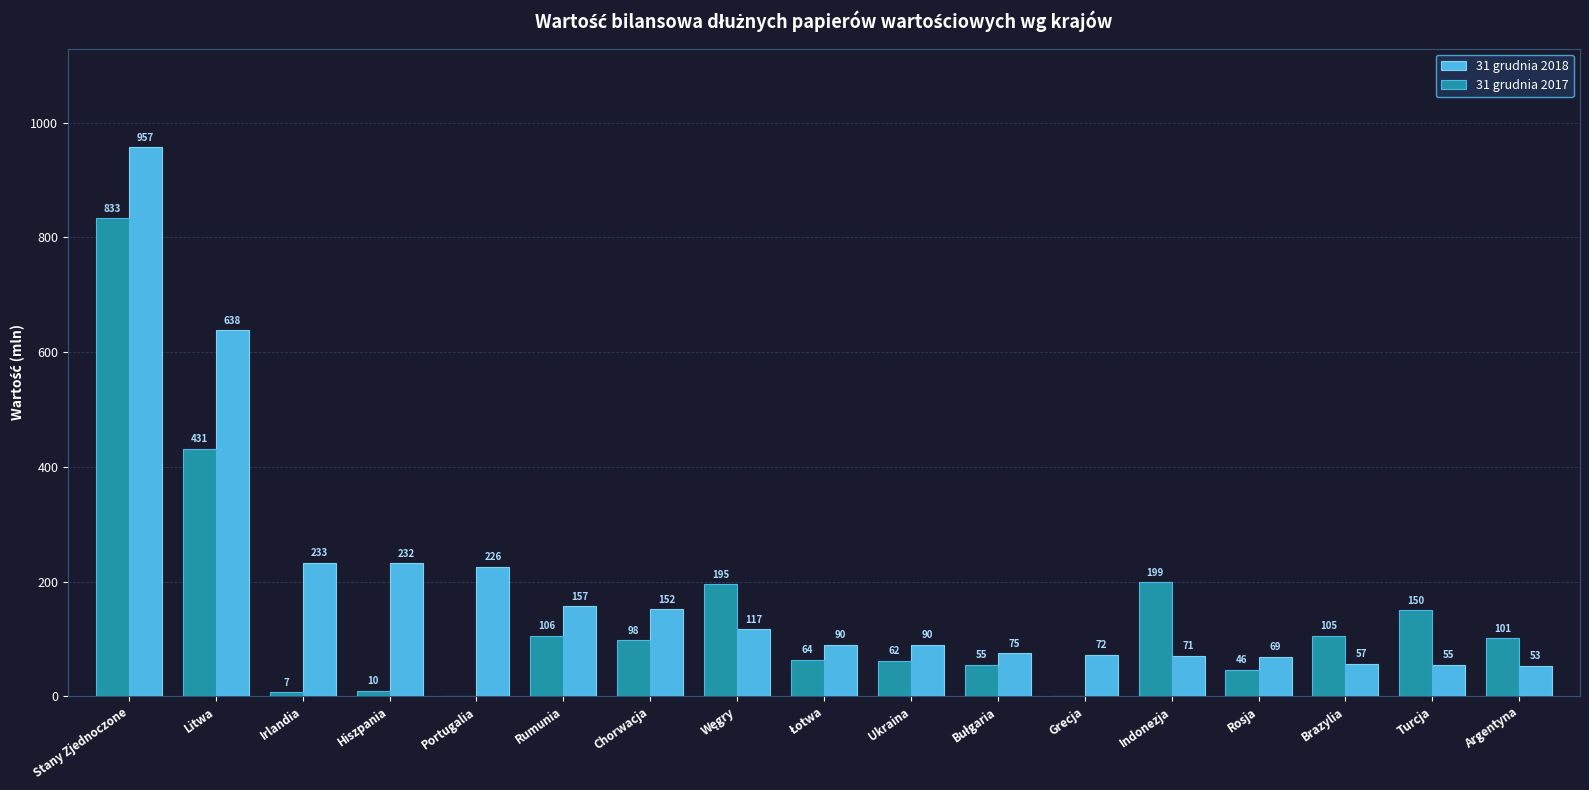

Between Rosja and Argentyna, which series saw the biggest shift?

31 grudnia 2017